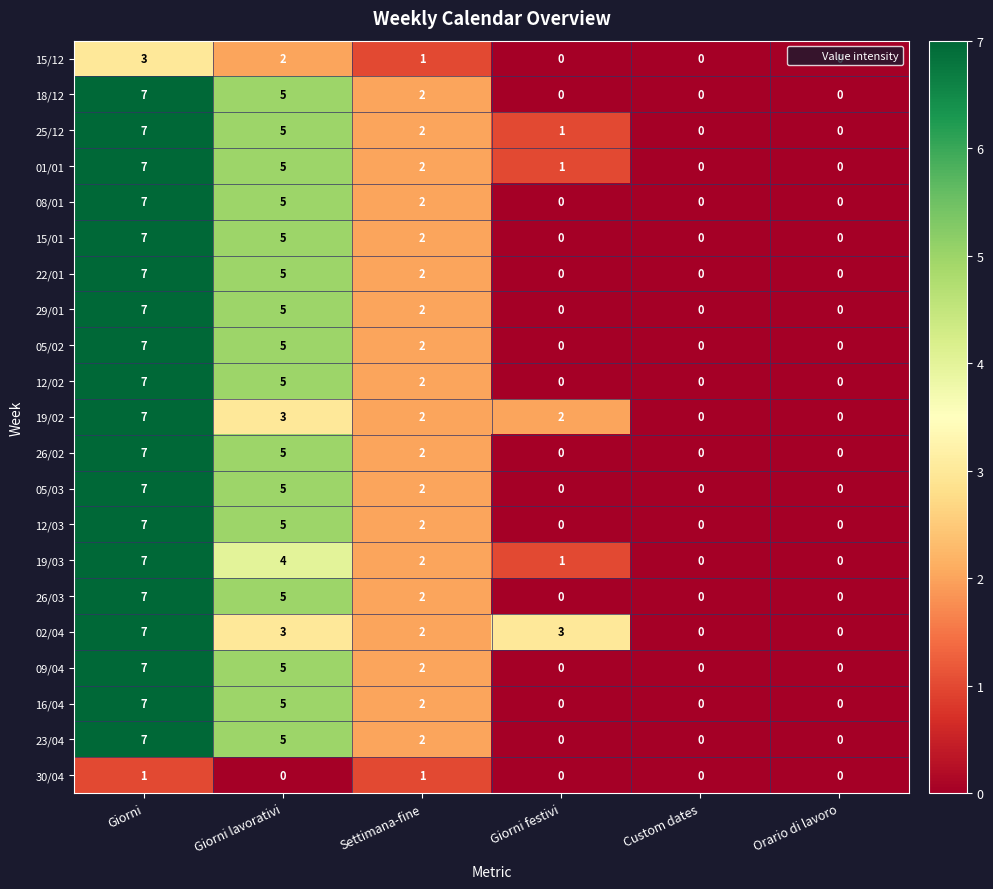

What is the approximate value of 12/03 at Giorni?

7